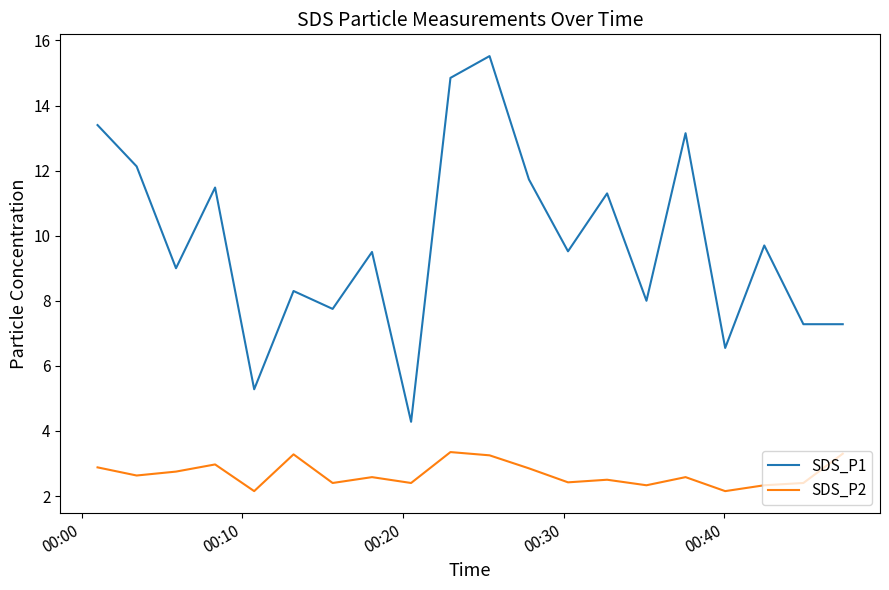

What is the difference between the maximum and minimum values in the SDS_P2 series?

1.2